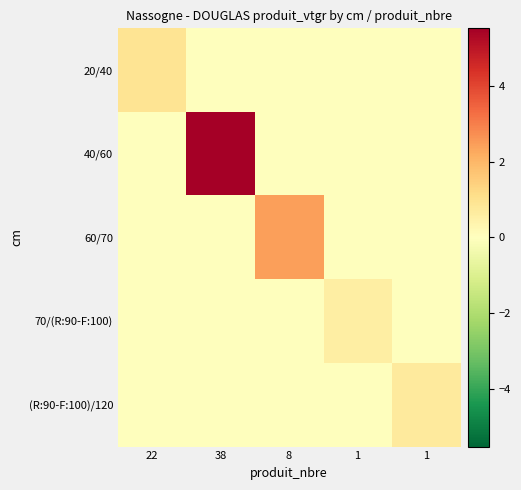

Which series has the largest total across all categories?

40/60